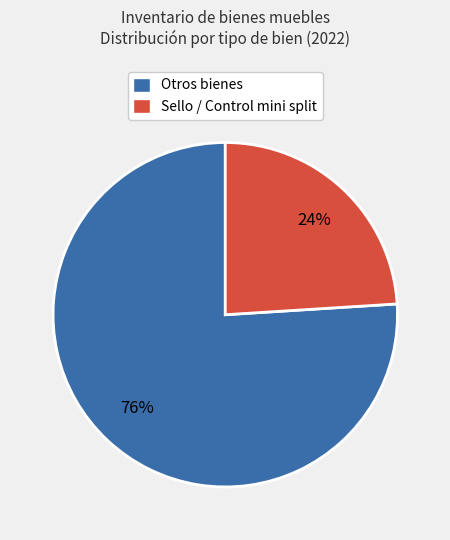

Count the number of slices in the pie.

2